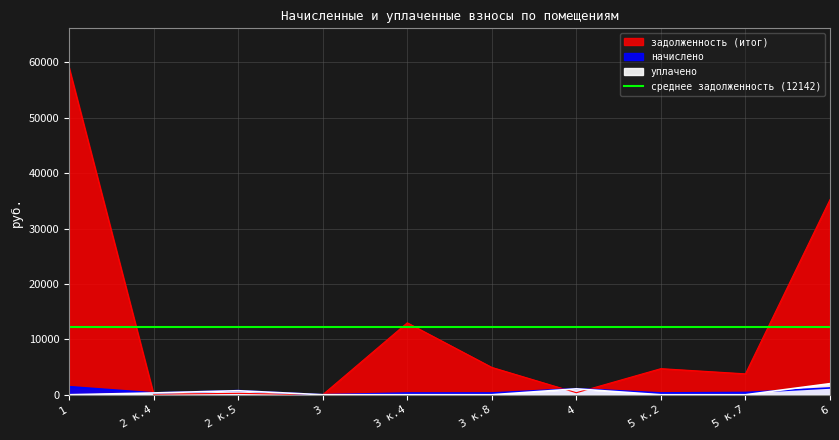

What is the label of the 2nd point from the left?

2 к.4